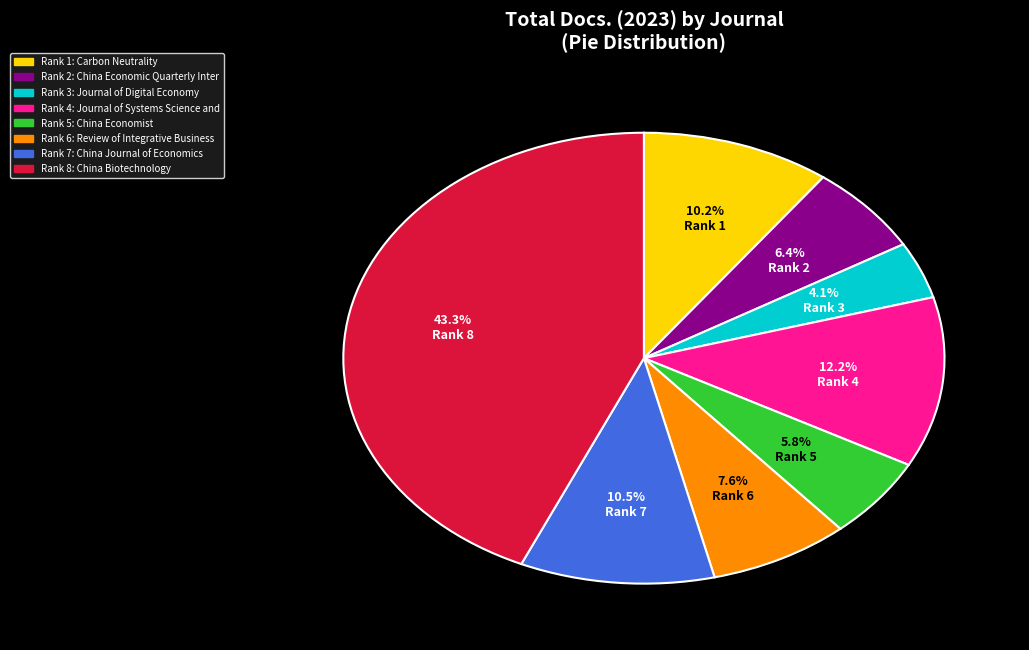

Which slice is the smallest?

Rank 3